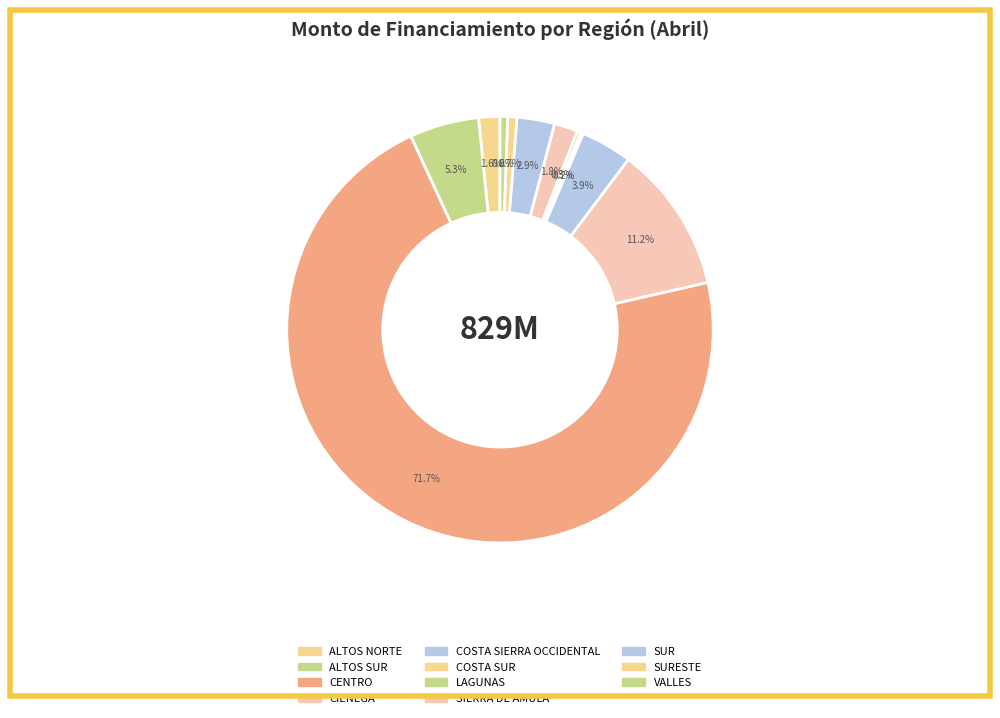

What percentage is the ALTOS NORTE slice, to the nearest percent?

2%